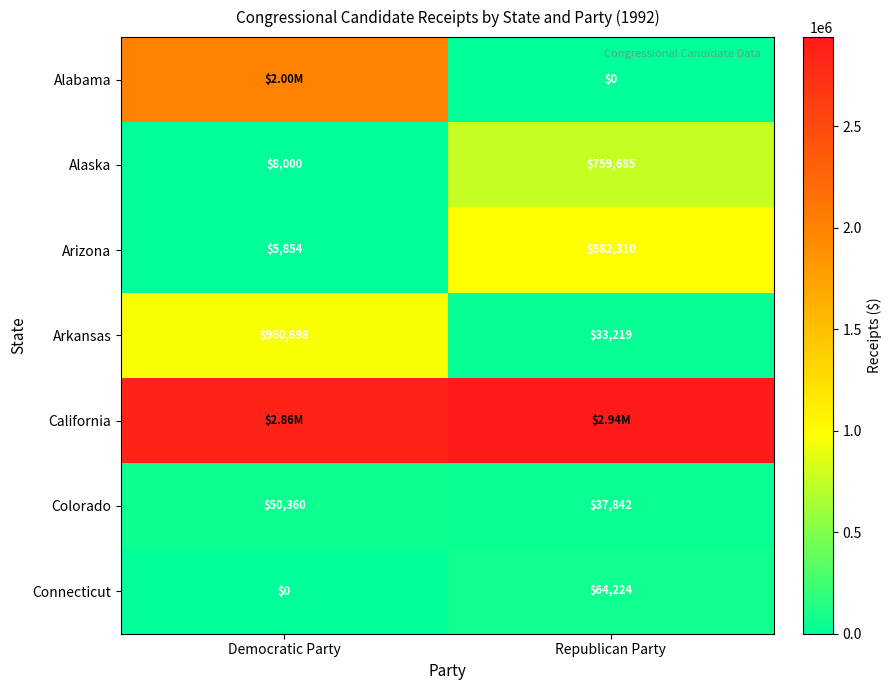

At which label is Connecticut closest to 32112?

Democratic Party